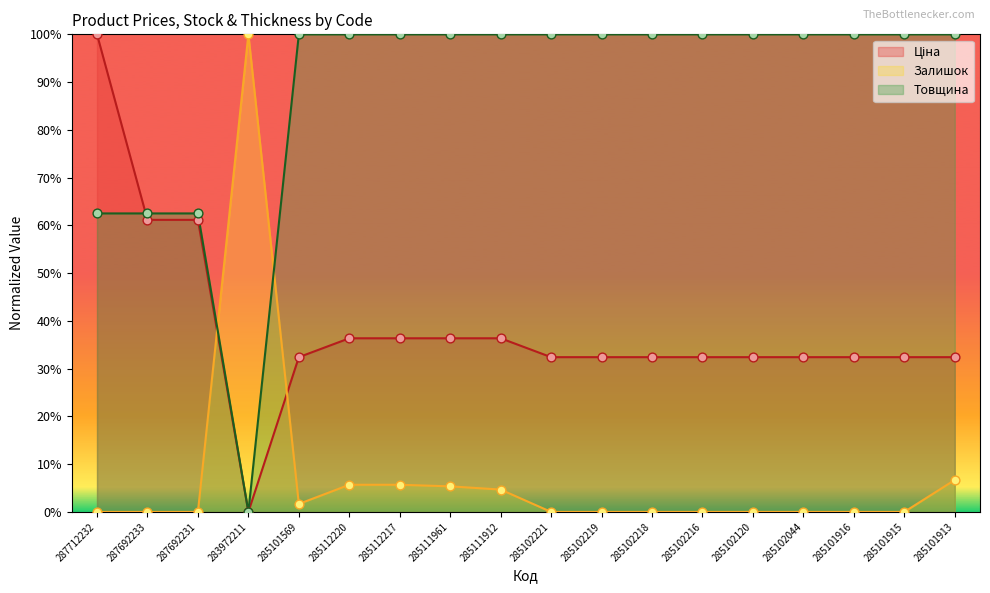

At which category is the sum across all series the highest?

287712232